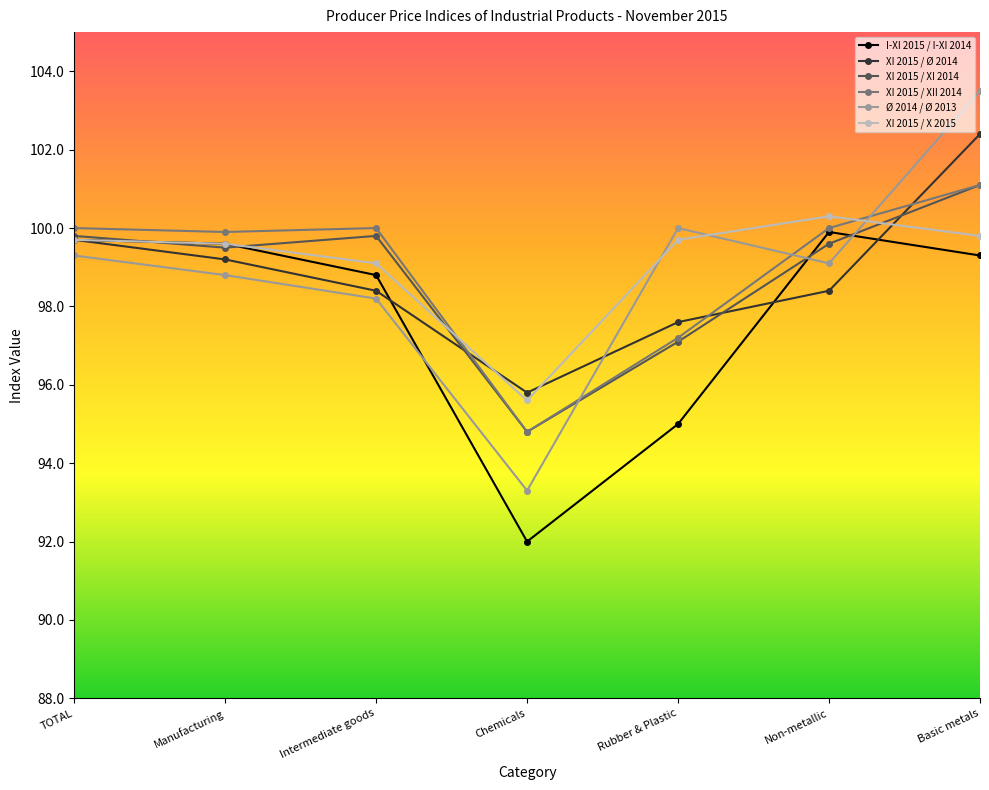

The XI 2015 / XI 2014 series shows 158.9 at Basic metals. True or false?

False